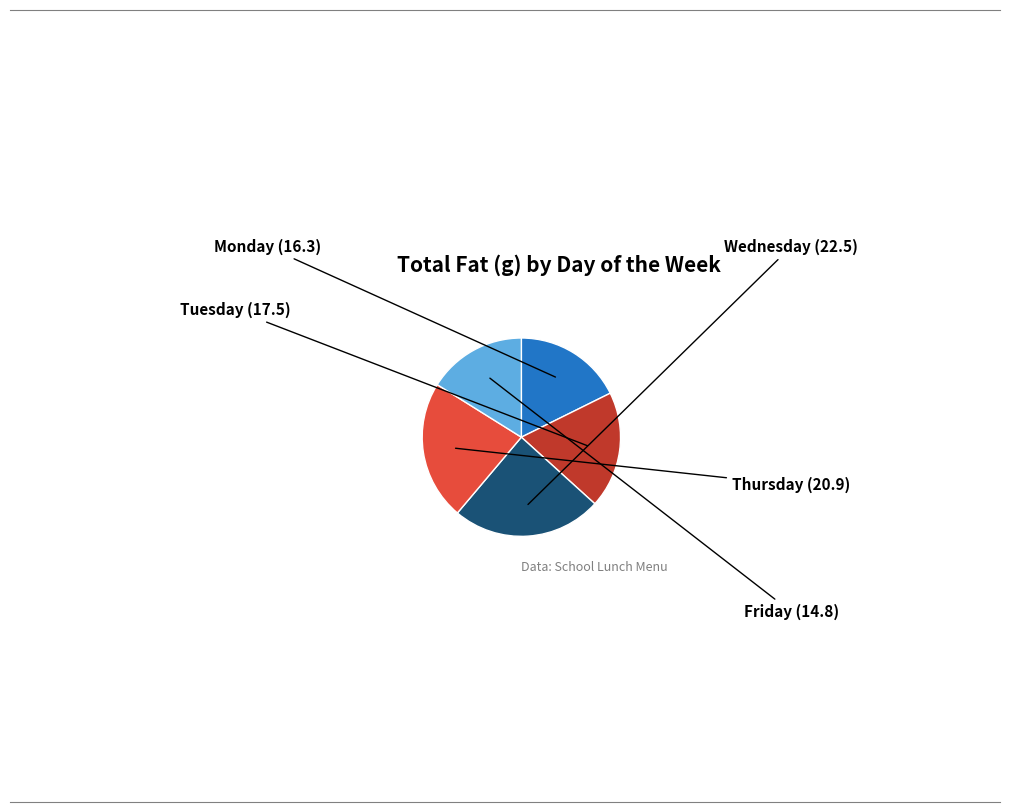

How many slices are in this pie chart?

5